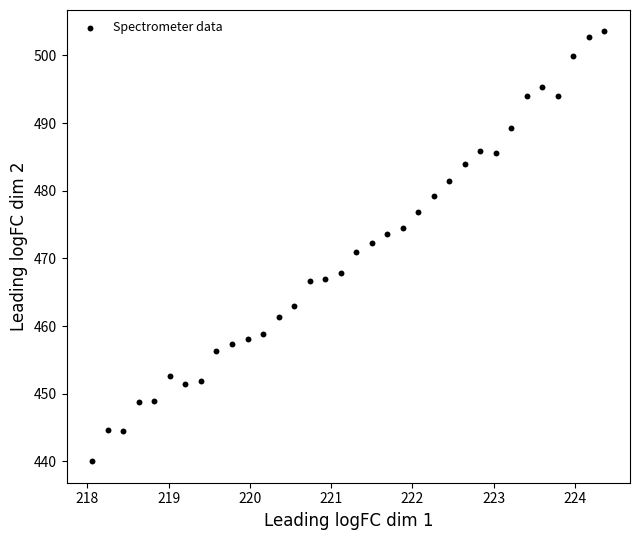

What is the range of Y values (max minus min)?

63.5